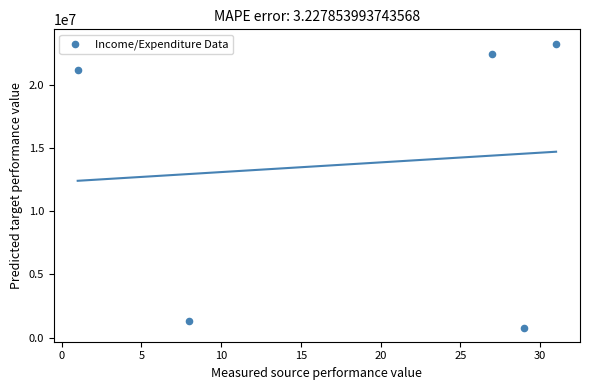

What is the average Y value?

13798315.8